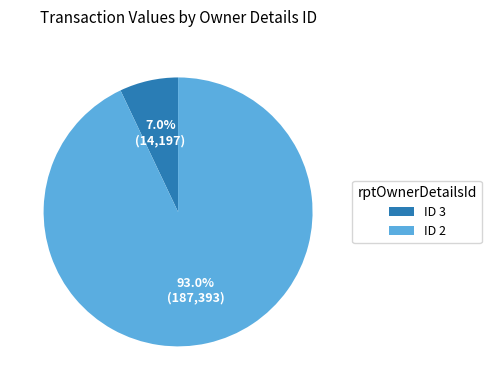

Which slice is the smallest?

ID 3